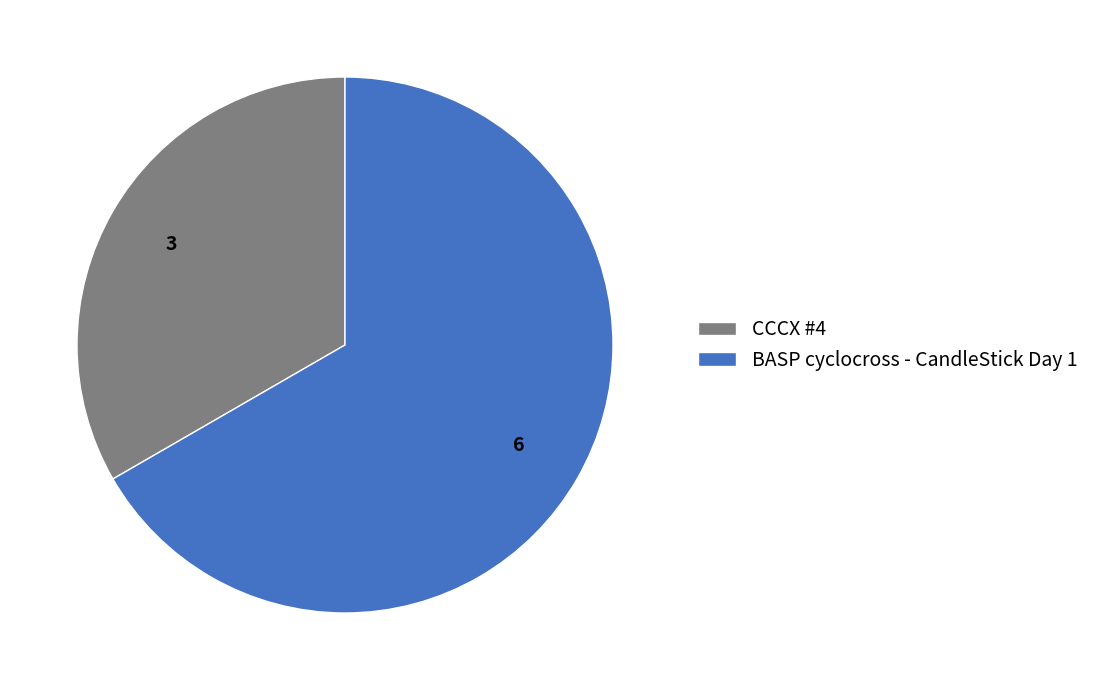

What is the largest slice in the pie chart?

BASP cyclocross - CandleStick Day 1